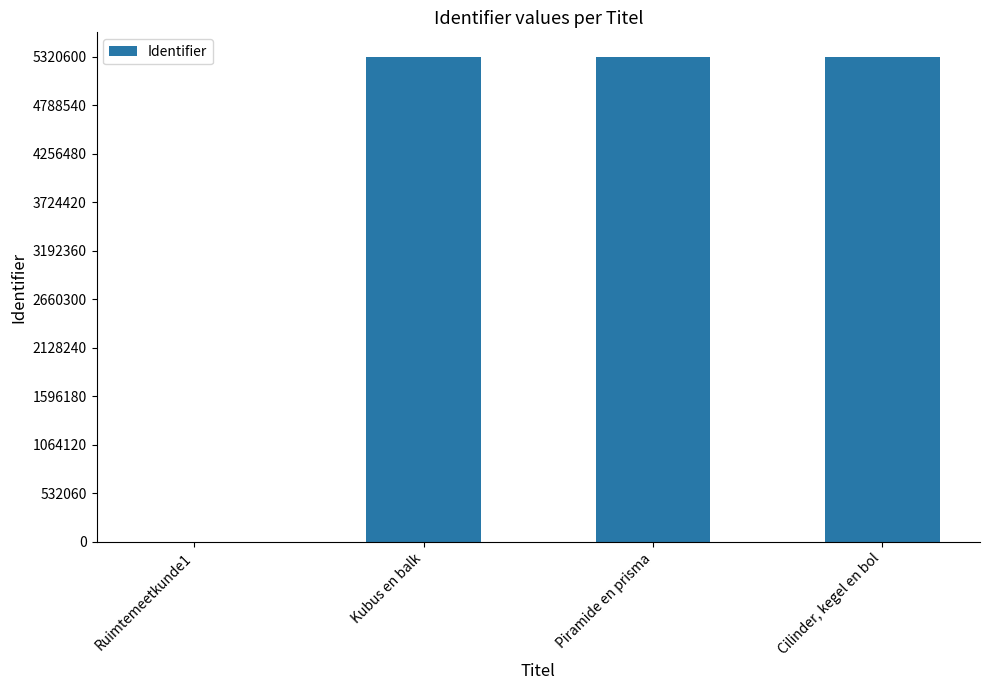

What is the maximum value shown in the chart?

5320601